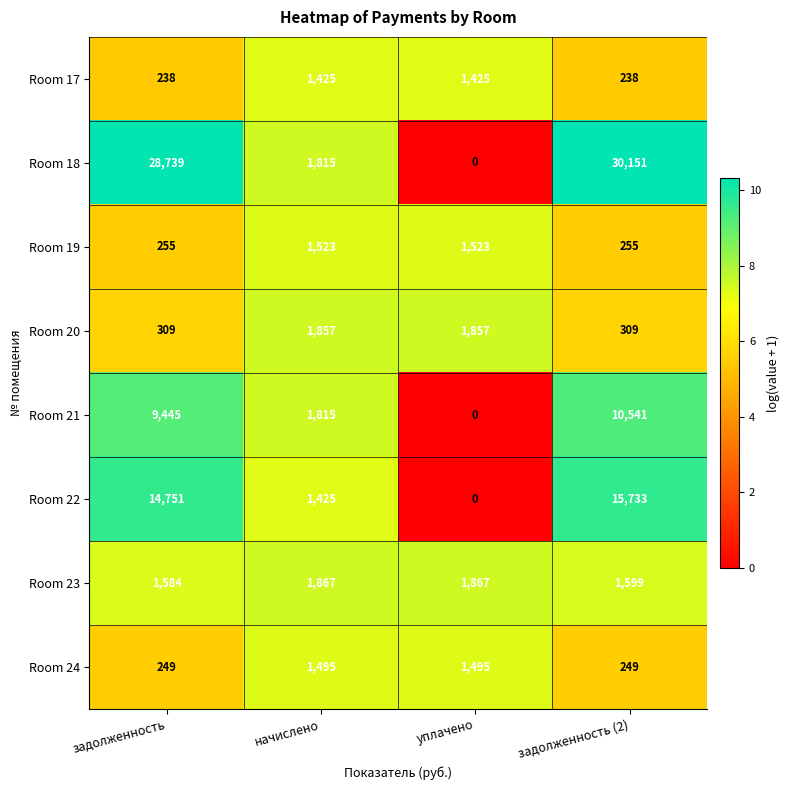

What is the difference between the second highest and second lowest values in the Room 20 series?

1548